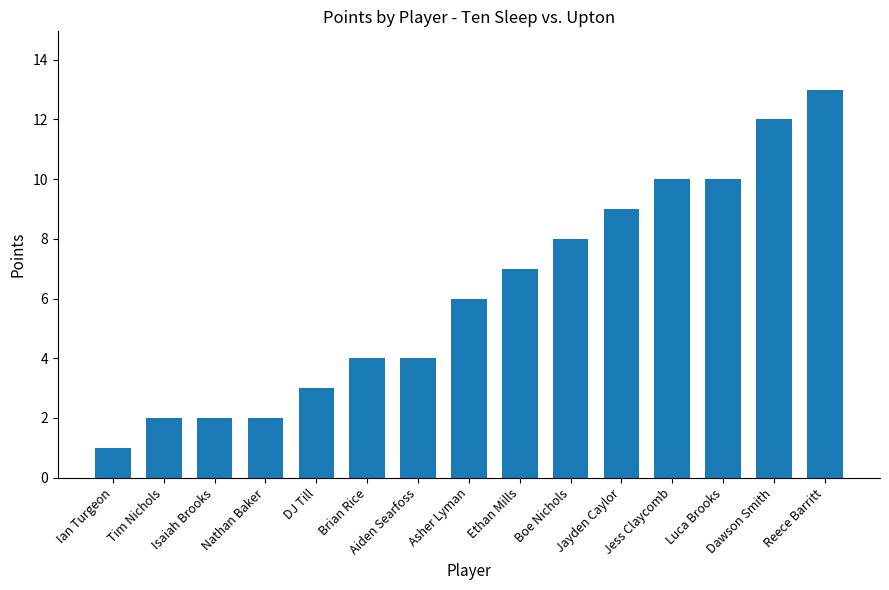

What is the sum of all values?

93